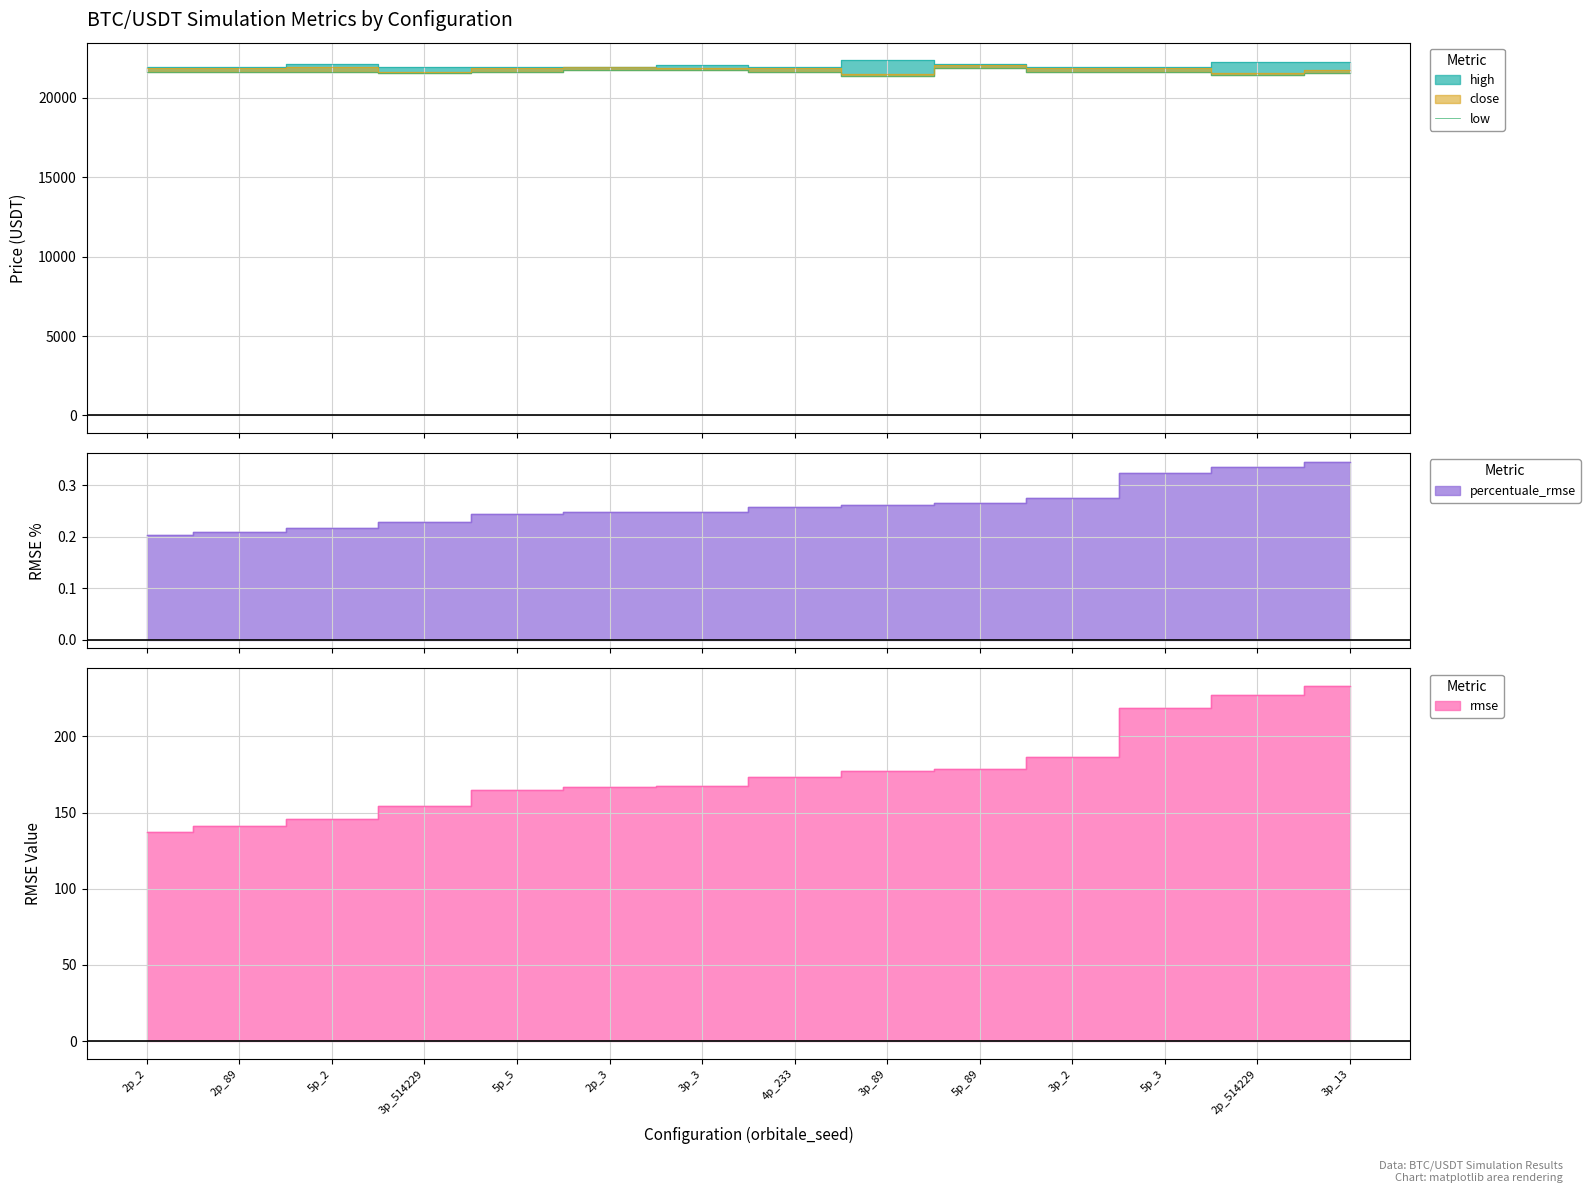

What is the sum of the values at 3p_3 and 2p_89?

43363.8